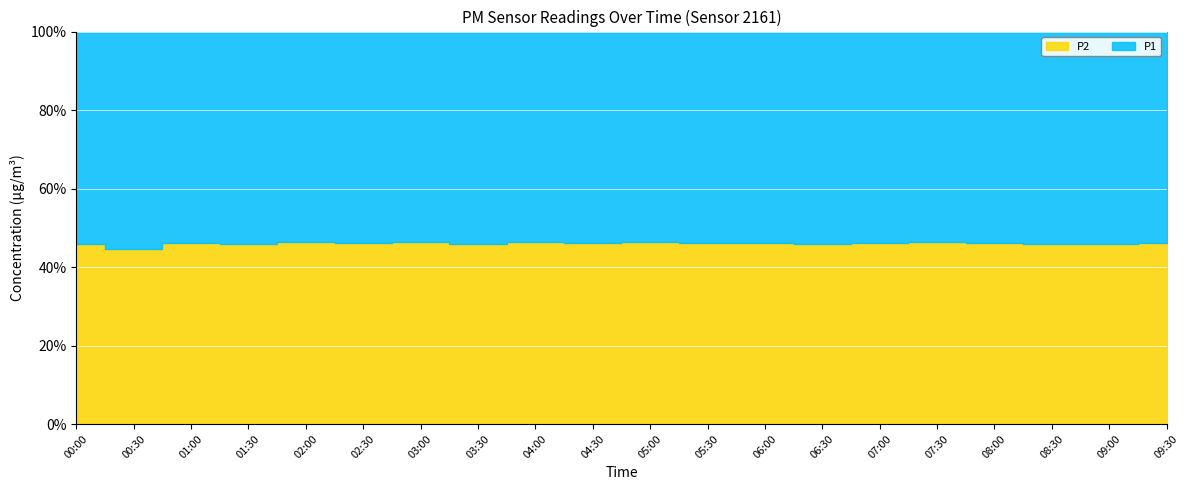

What is the total value across all series at 00:30?

19.5